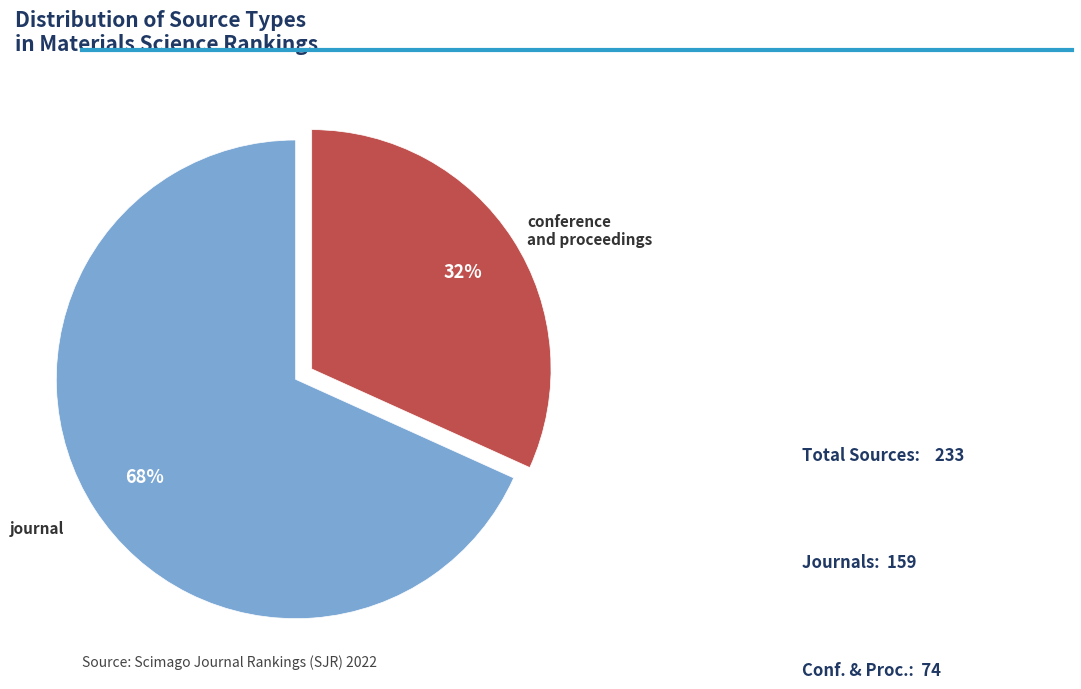

To the nearest percent, what is the average slice percentage?

50%